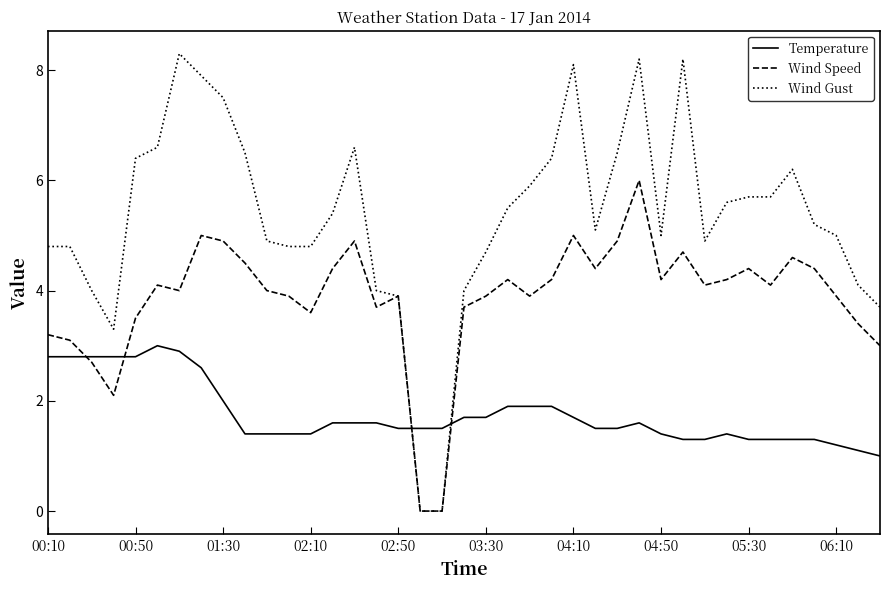

True or false: Temperature and Wind Speed cross at least once.

True